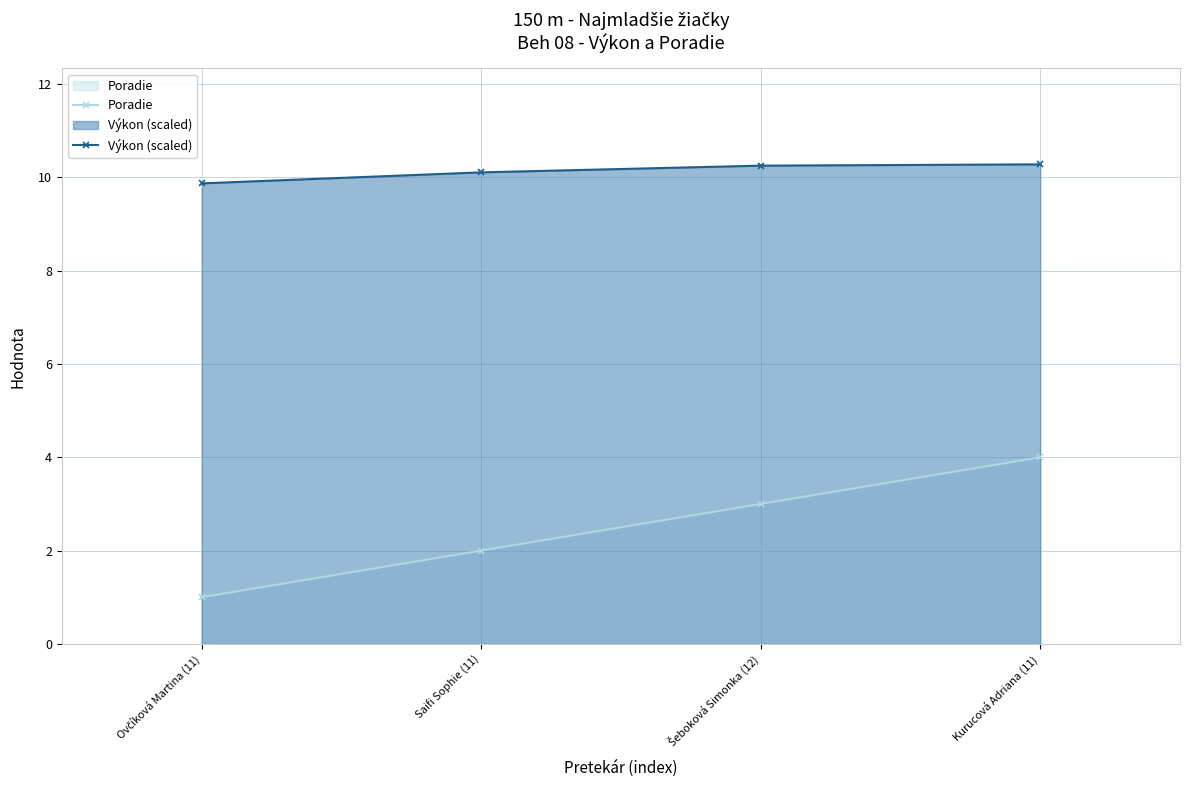

True or false: Poradie and Výkon (scaled) intersect in this chart.

False